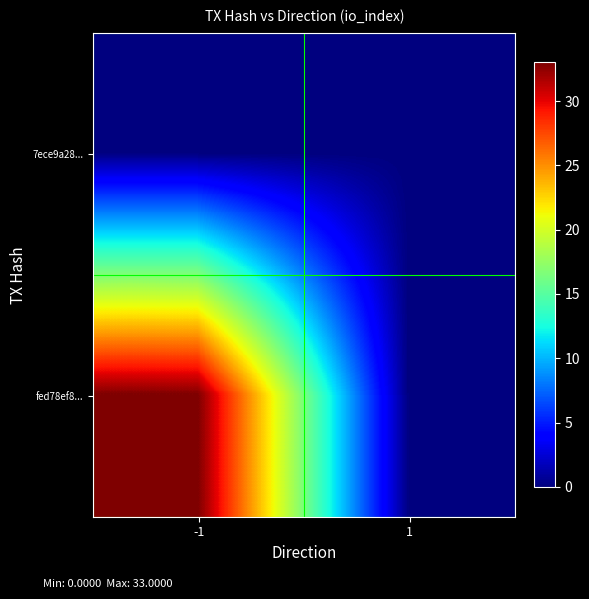

Rank the series at 1 from lowest to highest value.

7ece9a28..., fed78ef8...